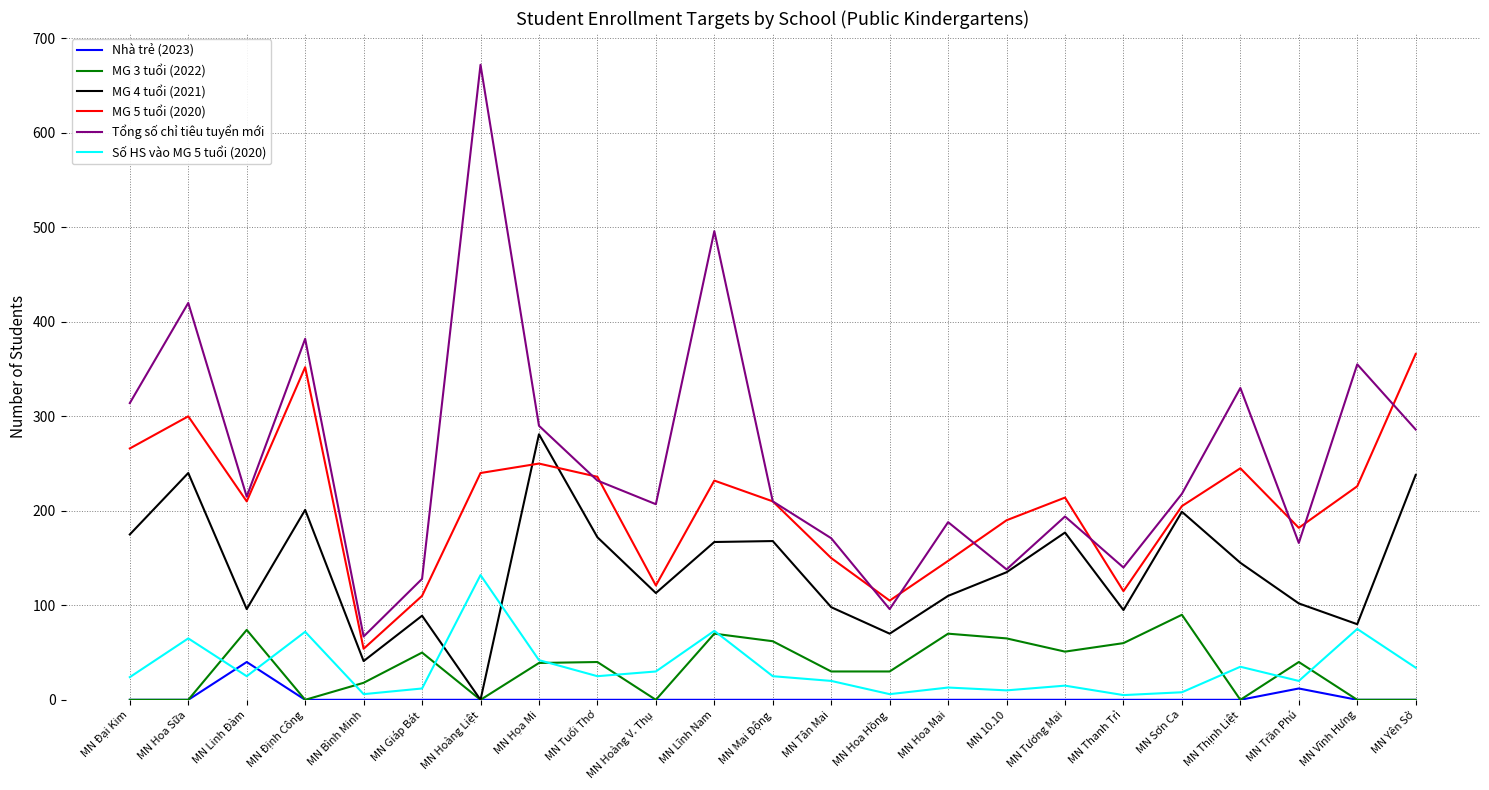

Does the chart have visible grid lines?

Yes